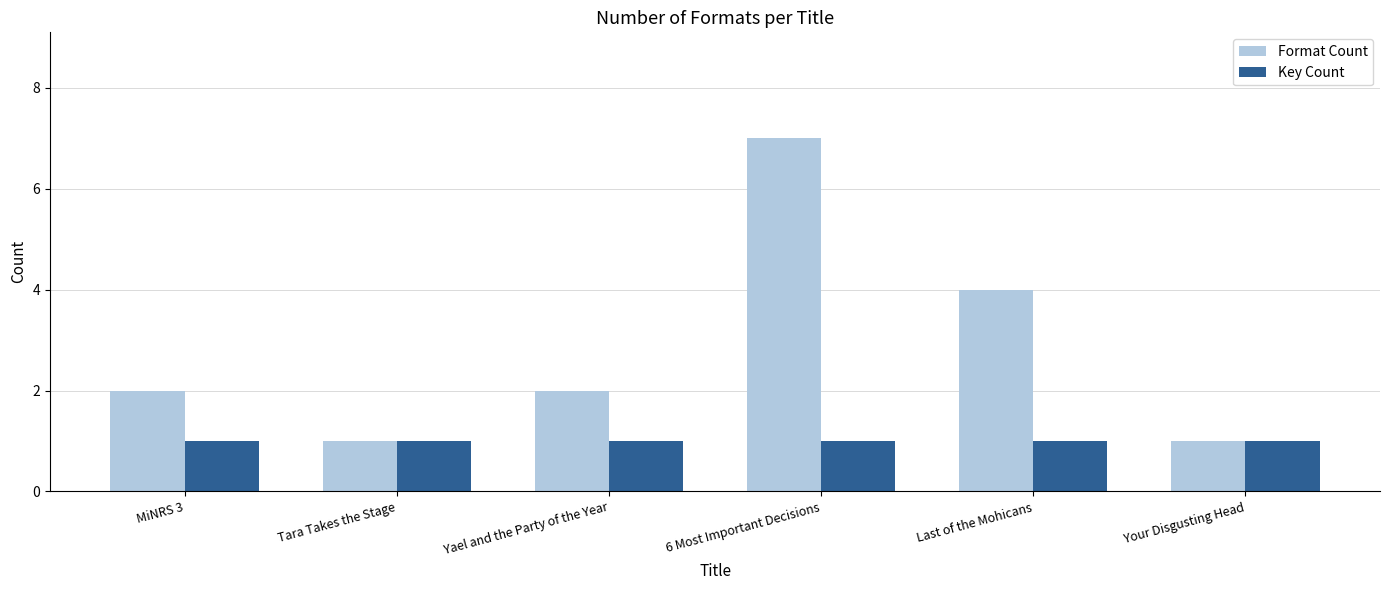

How many groups of bars are there?

6